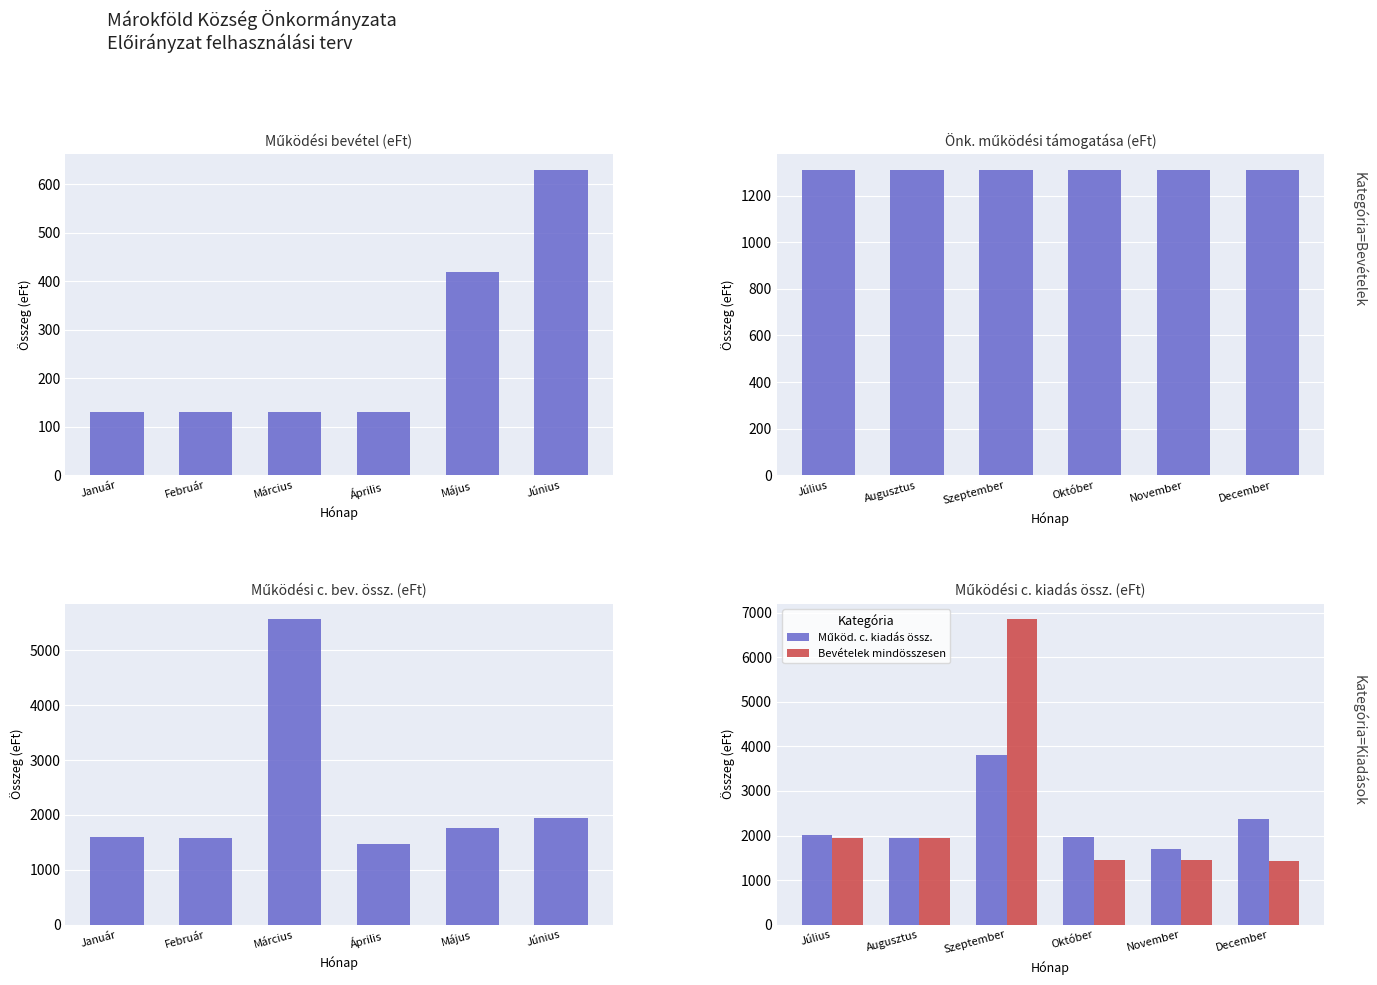

True or false: Bevételek mindösszesen has a value of 1941 at Július.

True